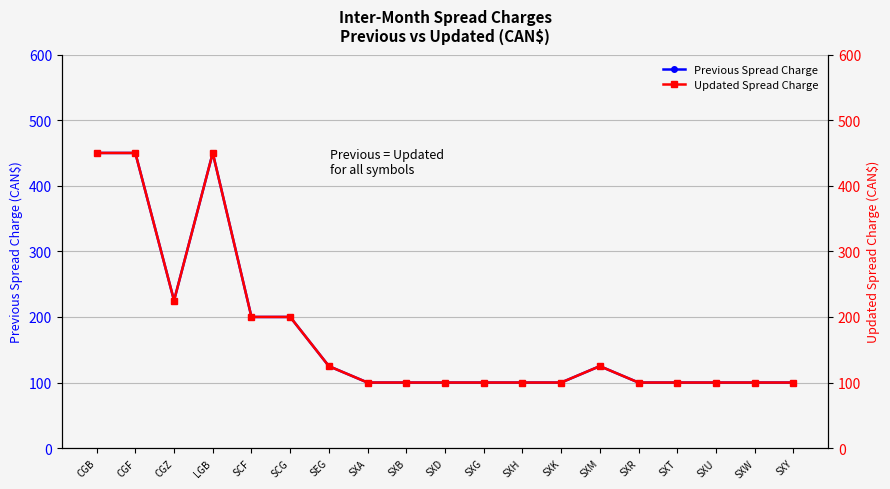

What position from the left is SXT?

16